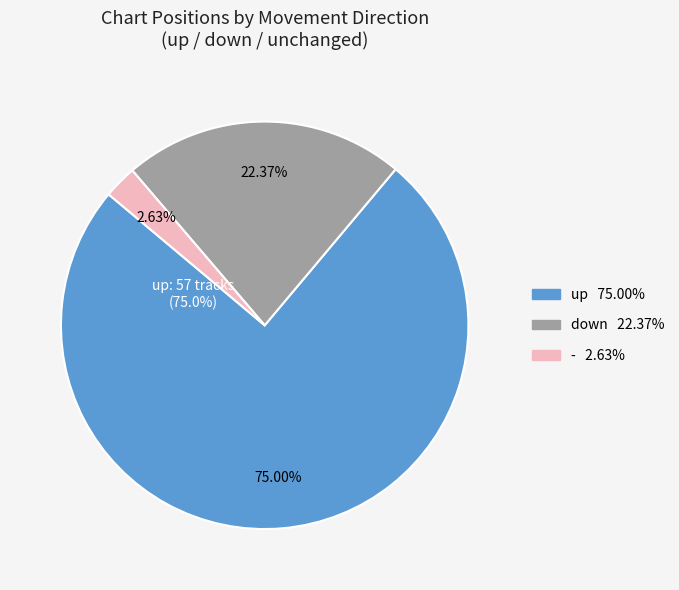

Which category accounts for the majority?

up